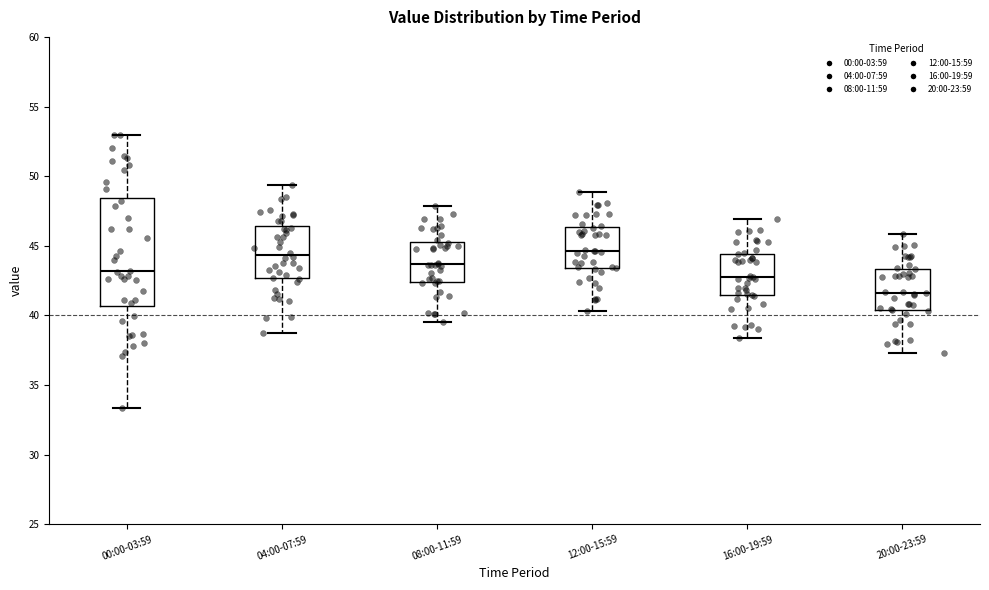

Reading left to right, transcribe this box plot: for each box, give where its median line is, the range the box spans, and where its two whiskers end, as read against the y-axis. The values are not printed on the chart, so give them approximately, as read against the axis.

00:00-03:59: median 43.0, box 40.5 to 48.5, whiskers 33.5 to 53.0
04:00-07:59: median 44.5, box 42.5 to 46.5, whiskers 39.0 to 49.5
08:00-11:59: median 43.5, box 42.5 to 45.5, whiskers 39.5 to 48.0
12:00-15:59: median 44.5, box 43.5 to 46.5, whiskers 40.5 to 49.0
16:00-19:59: median 42.5, box 41.5 to 44.5, whiskers 38.5 to 47.0
20:00-23:59: median 41.5, box 40.5 to 43.5, whiskers 37.5 to 46.0